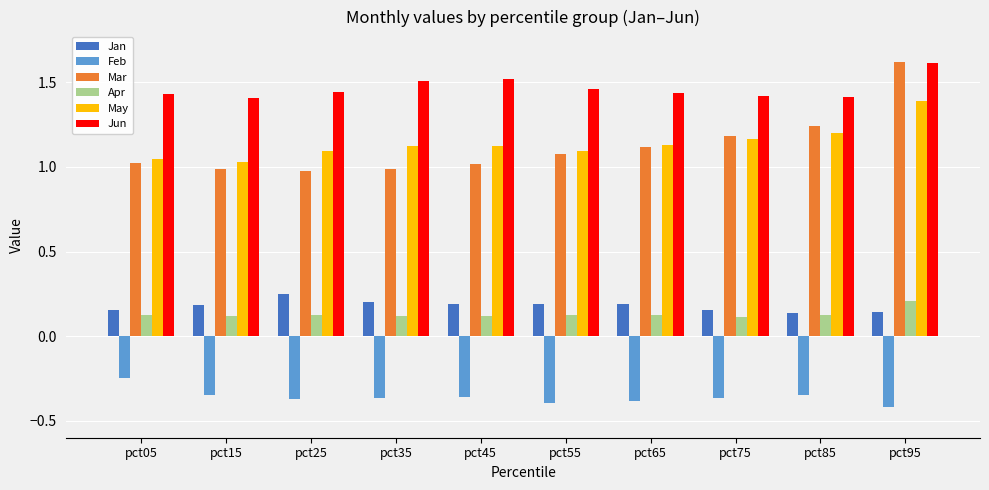

What is the total value across all series at pct25?

3.5